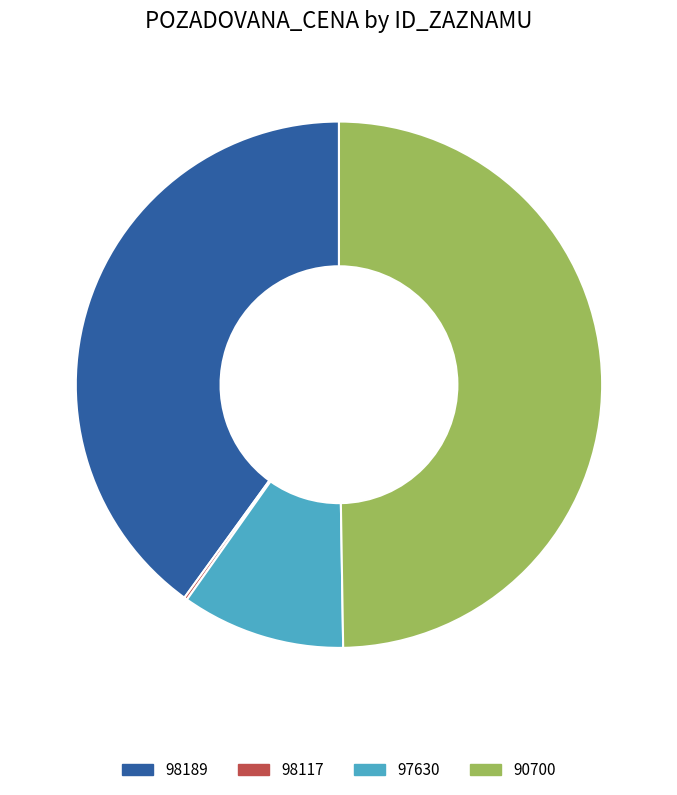

Which slice is the largest?

90700